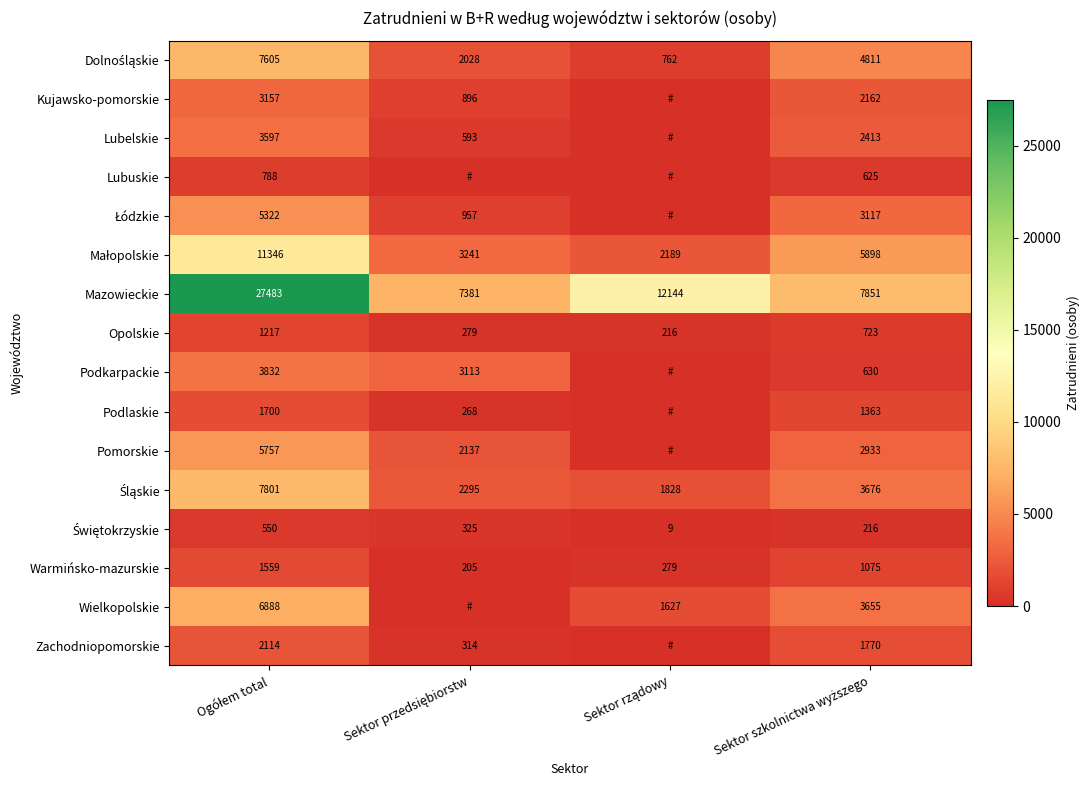

Rank the series at Ogółem total from lowest to highest value.

Świętokrzyskie, Lubuskie, Opolskie, Warmińsko-mazurskie, Podlaskie, Zachodniopomorskie, Kujawsko-pomorskie, Lubelskie, Podkarpackie, Łódzkie, Pomorskie, Wielkopolskie, Dolnośląskie, Śląskie, Małopolskie, Mazowieckie